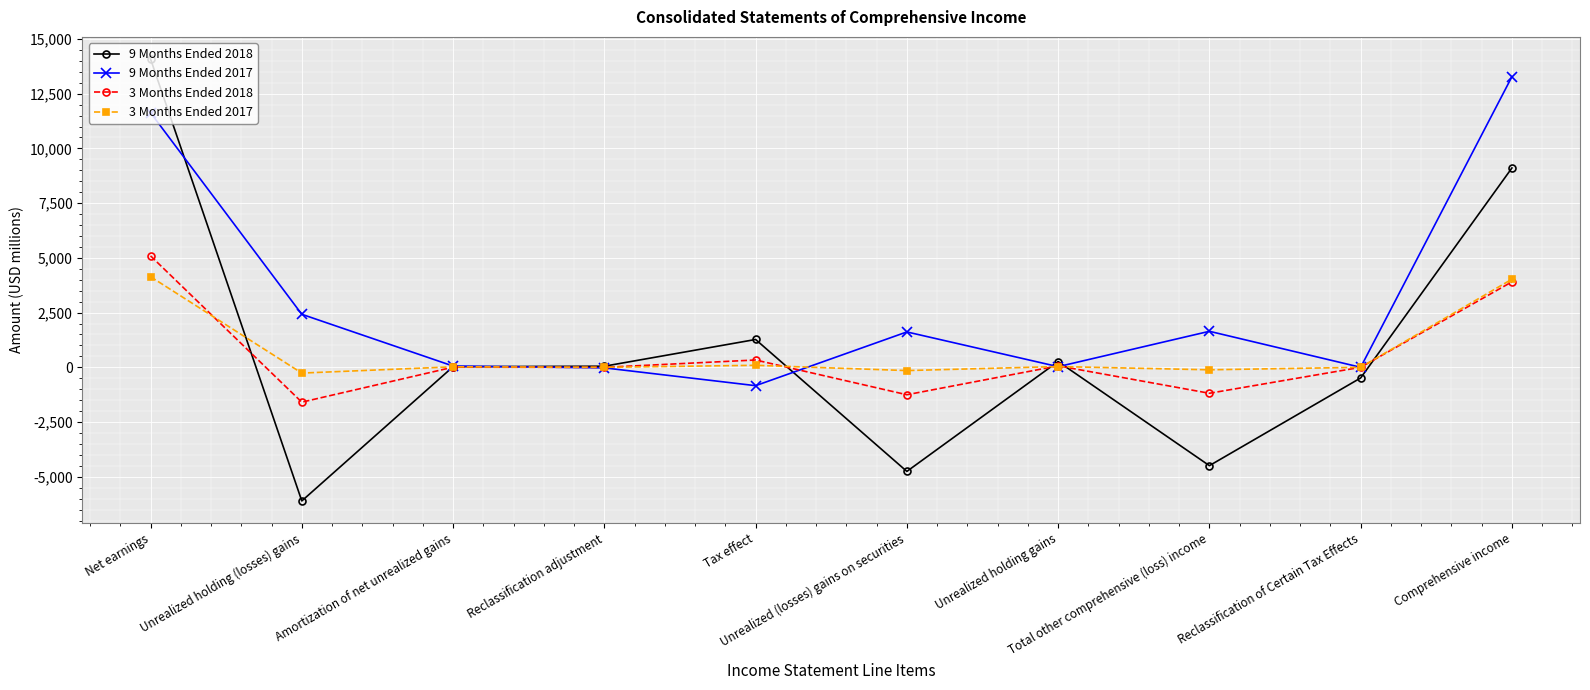

How many times do 9 Months Ended 2018 and 3 Months Ended 2018 cross each other?

6